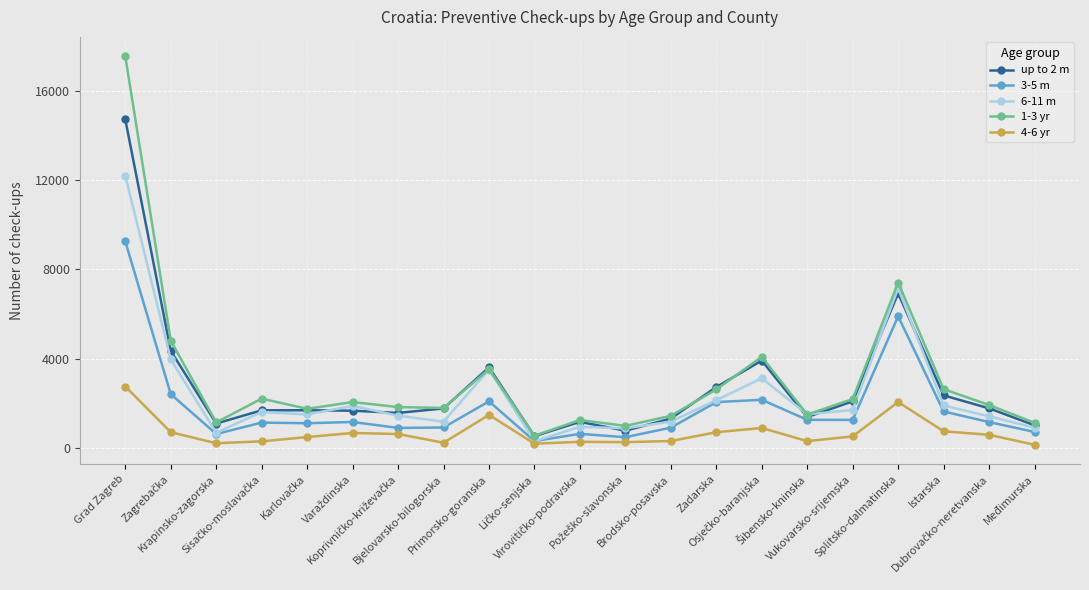

Rank the series by their maximum value, from highest to lowest.

1-3 yr, up to 2 m, 6-11 m, 3-5 m, 4-6 yr